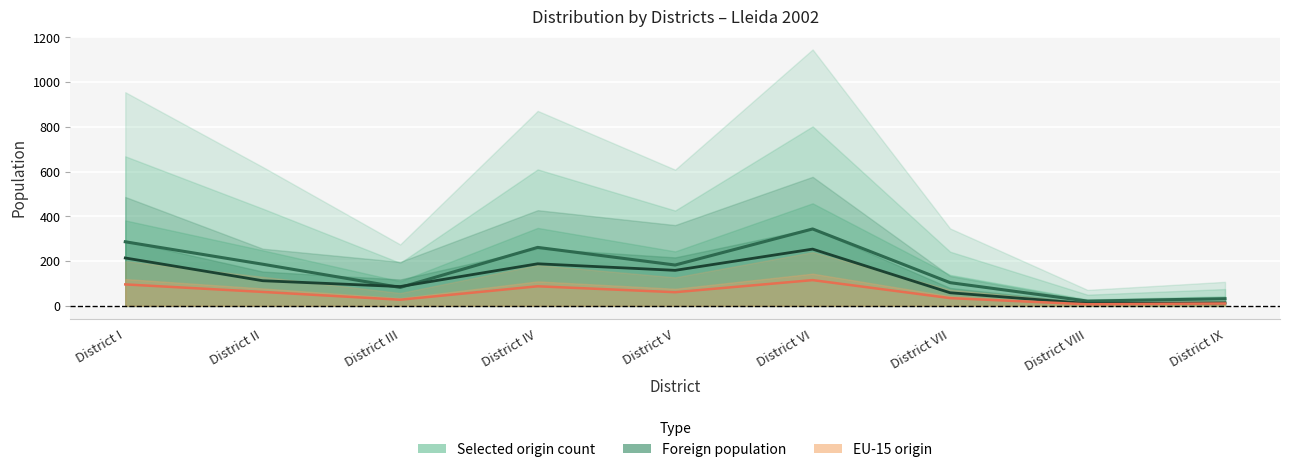

What is the label of the 1st point from the left?

District I